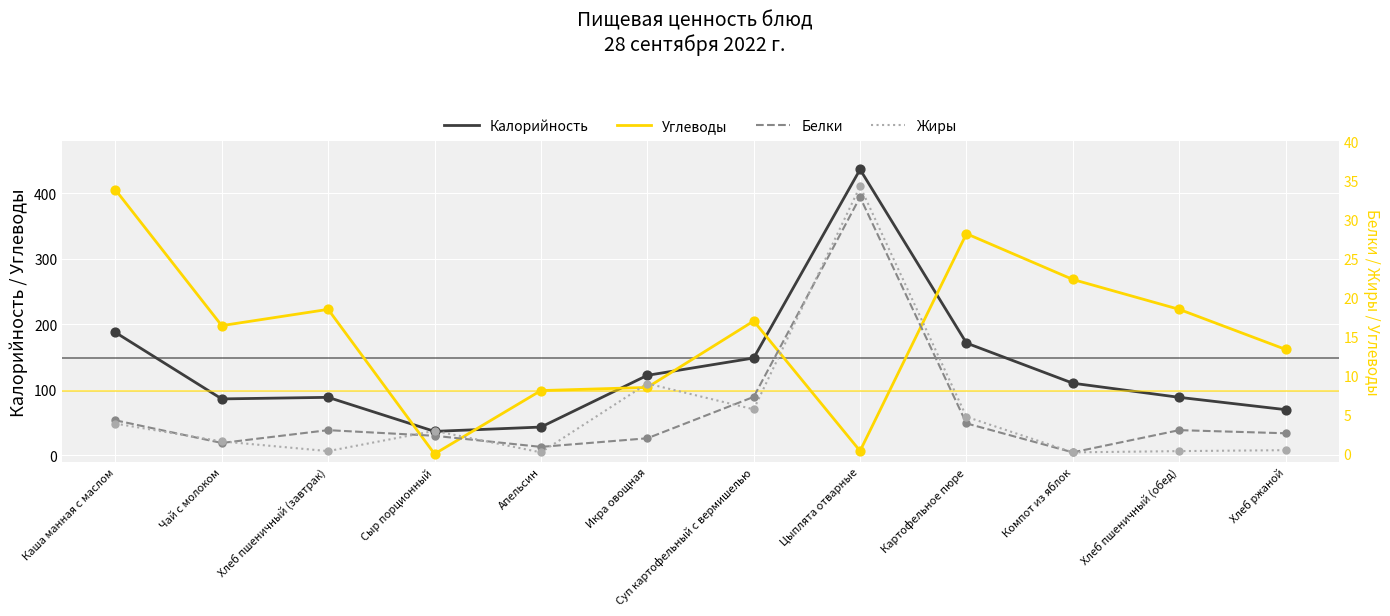

Is the value of Калорийность at Каша манная с маслом greater than the value of Жиры at Хлеб ржаной?

Yes